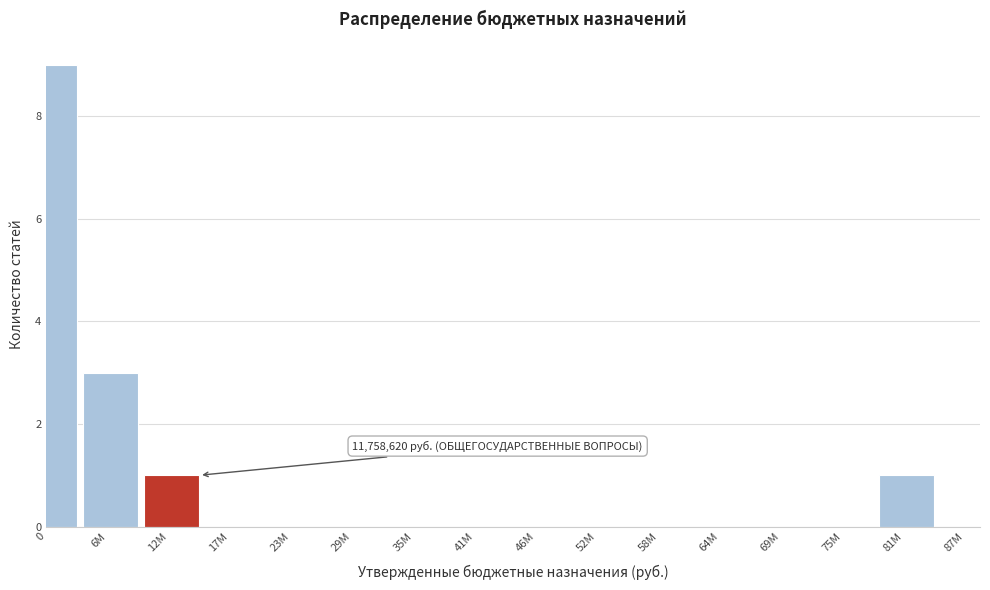

Reading right to left, transcribe all the data shown in this chart.

81M=1	75M=0	69M=0	64M=0	58M=0	52M=0	46M=0	41M=0	35M=0	29M=0	23M=0	17M=0	12M=1	6M=3	0=9